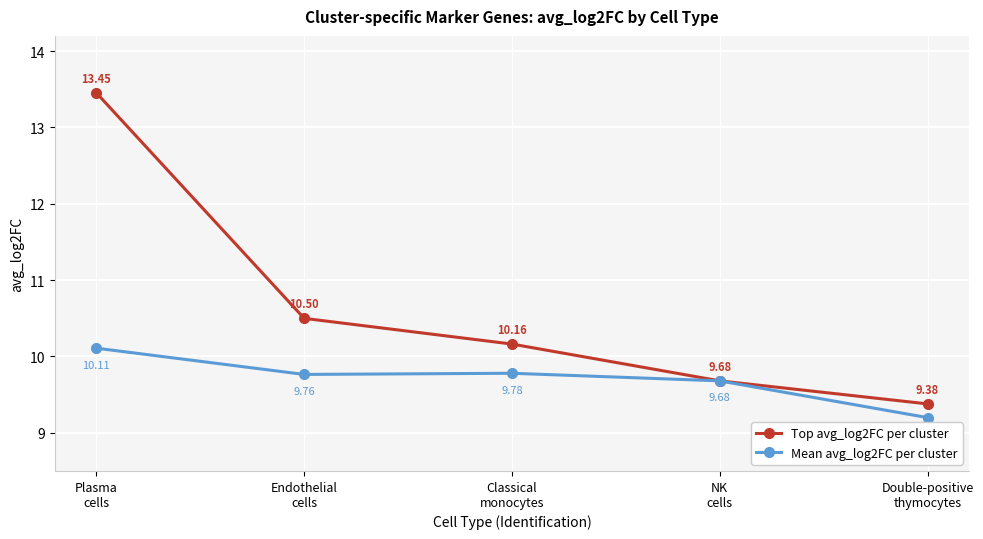

True or false: Top avg_log2FC per cluster has more than 0 points higher than both neighbors.

False